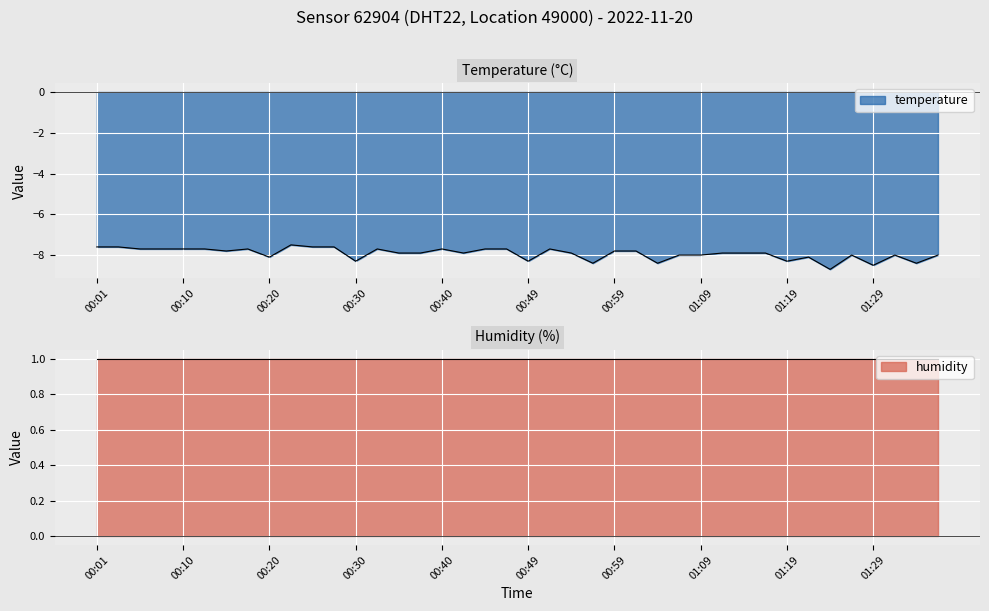

What is the value of the 7th point from the left?

-7.8